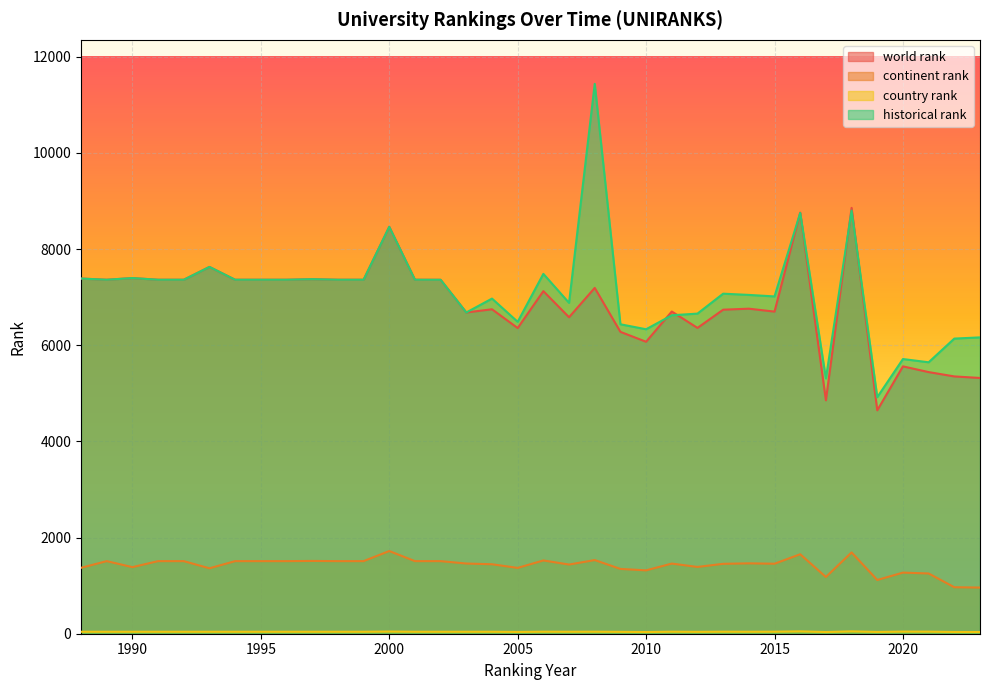

At which label does historical rank reach its peak?

2008